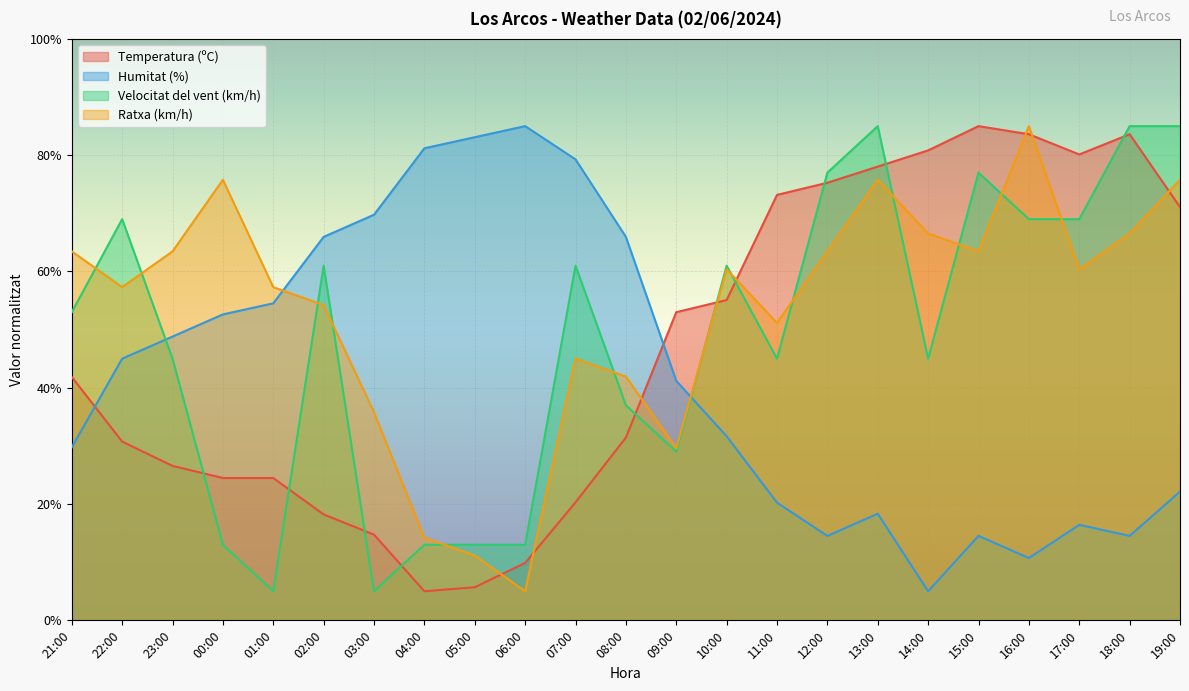

List the series in order of their overall mean, highest first.

Ratxa (km/h), Velocitat del vent (km/h), Temperatura (ºC), Humitat (%)